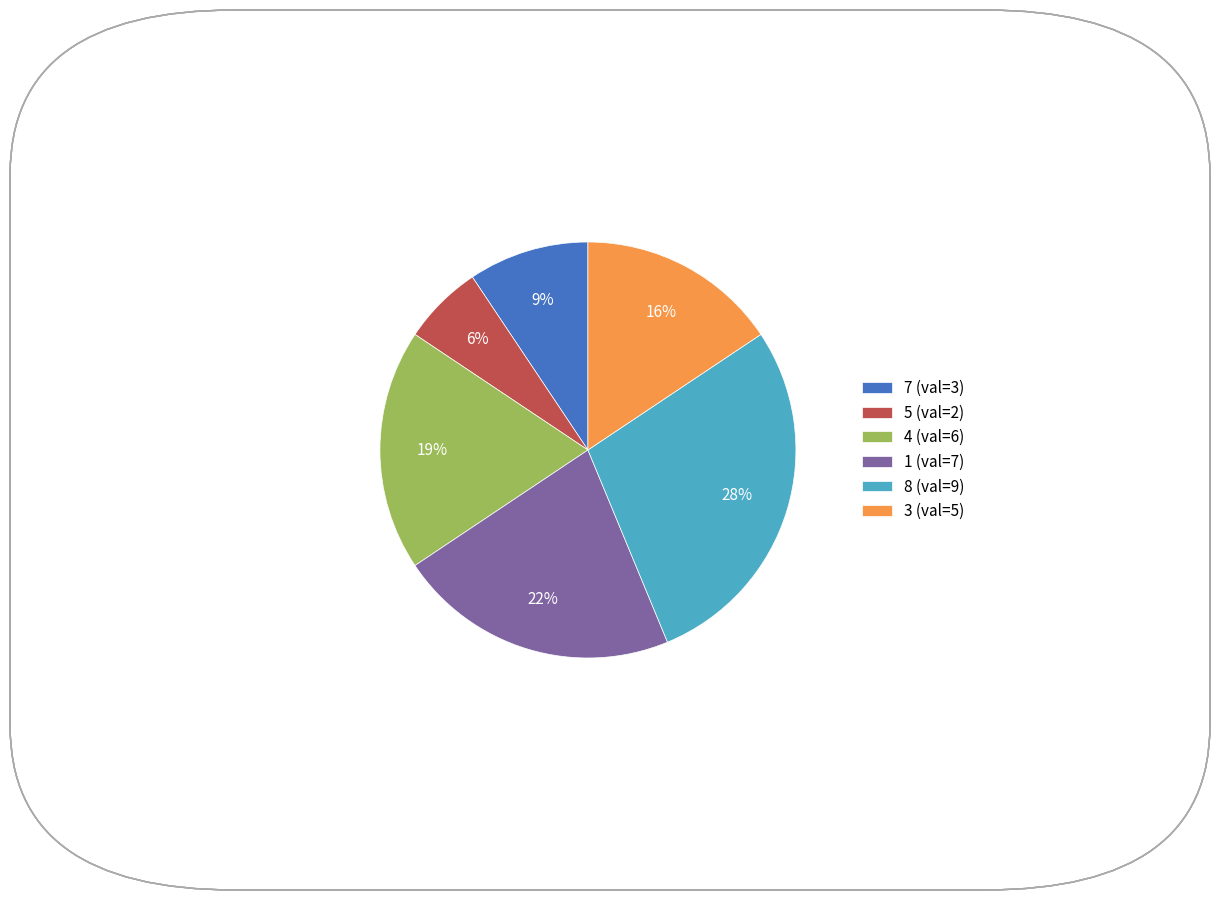

The 4 slice represents 28% of the pie. True or false?

False